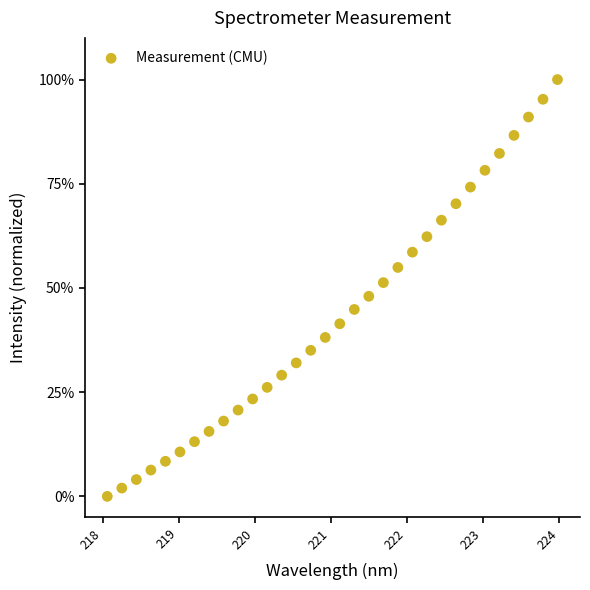

What is the range of Y values (max minus min)?

100.0